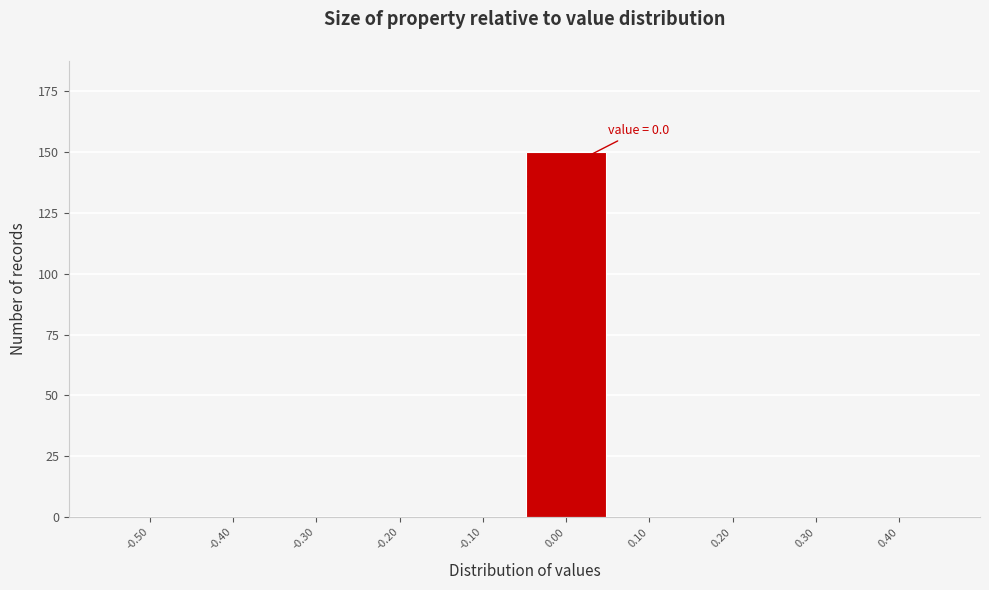

Reading left to right, extract all data points from this chart.

-0.50=0	-0.40=0	-0.30=0	-0.20=0	-0.10=0	0.00=150	0.10=0	0.20=0	0.30=0	0.40=0